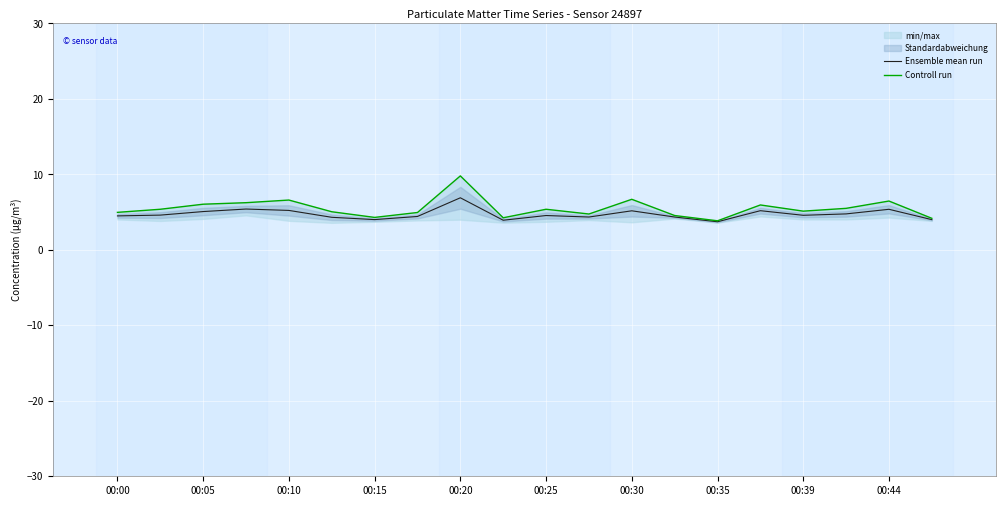

True or false: Ensemble mean run and Controll run intersect in this chart.

False